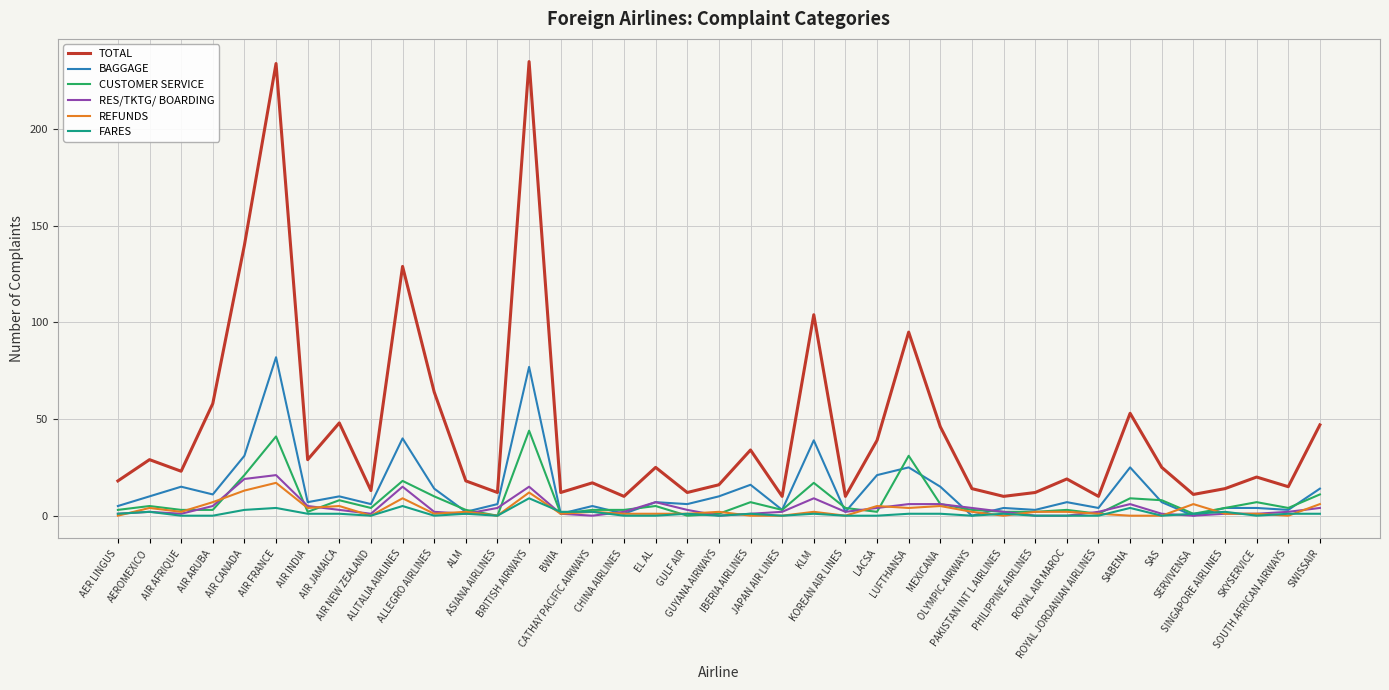

Which series has the largest range (max minus min)?

TOTAL